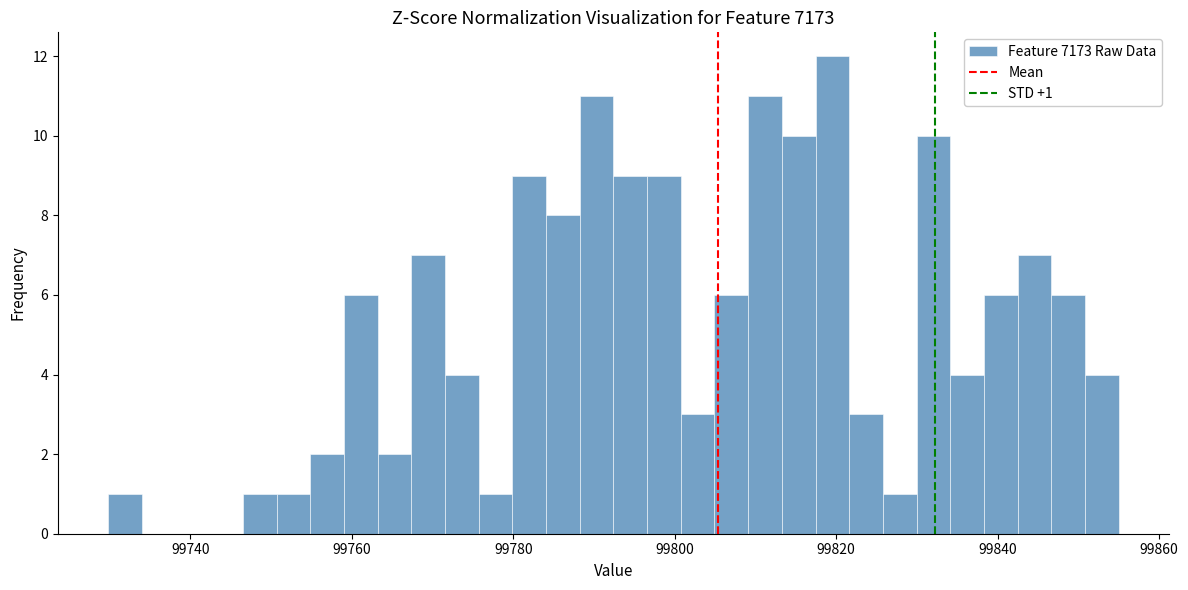

Read against the x-axis, roughly where is the centre of the tallest bar?

99820